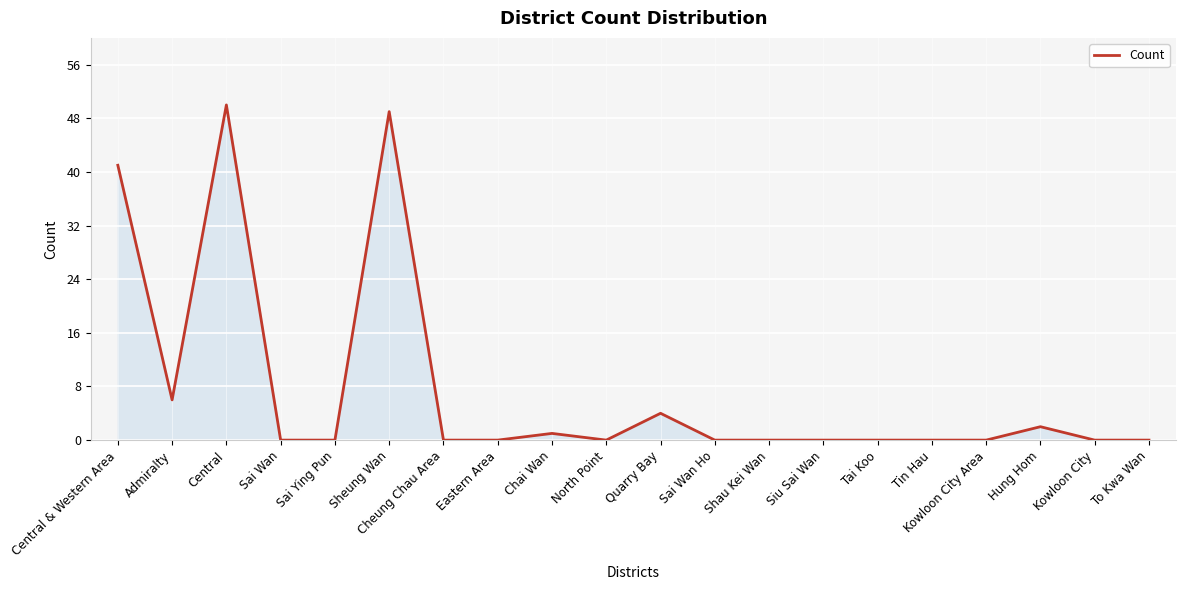

Reading left to right, extract all data points from this chart.

41	6	50	0	0	49	0	0	1	0	4	0	0	0	0	0	0	2	0	0